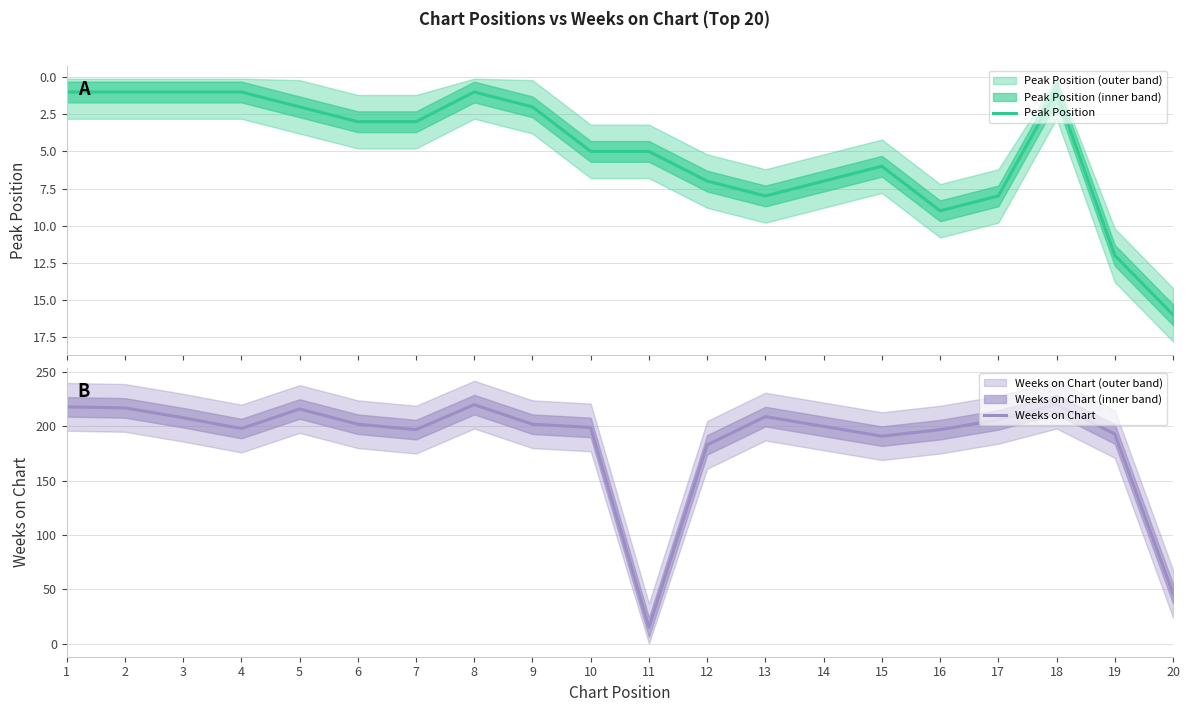

List the series in order of their peak value, highest first.

Weeks on Chart, Peak Position